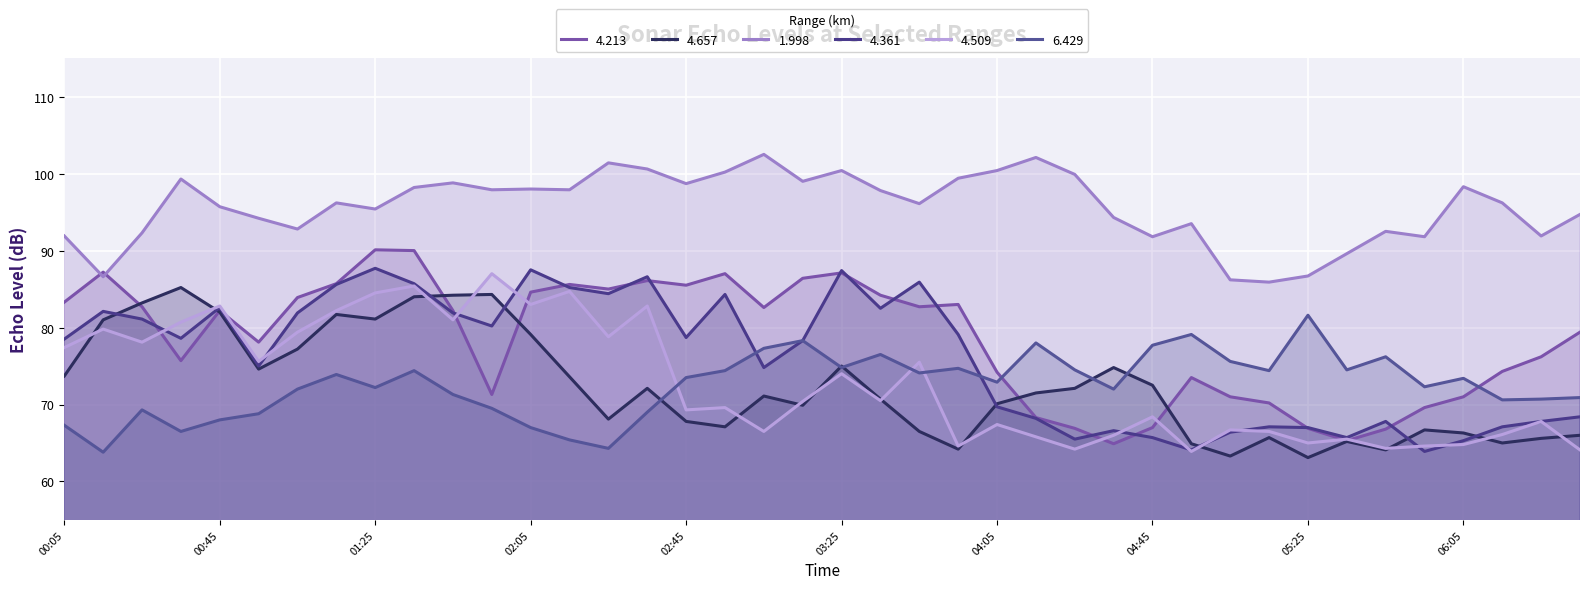

How many times do 4.213 and 4.361 cross each other?

14